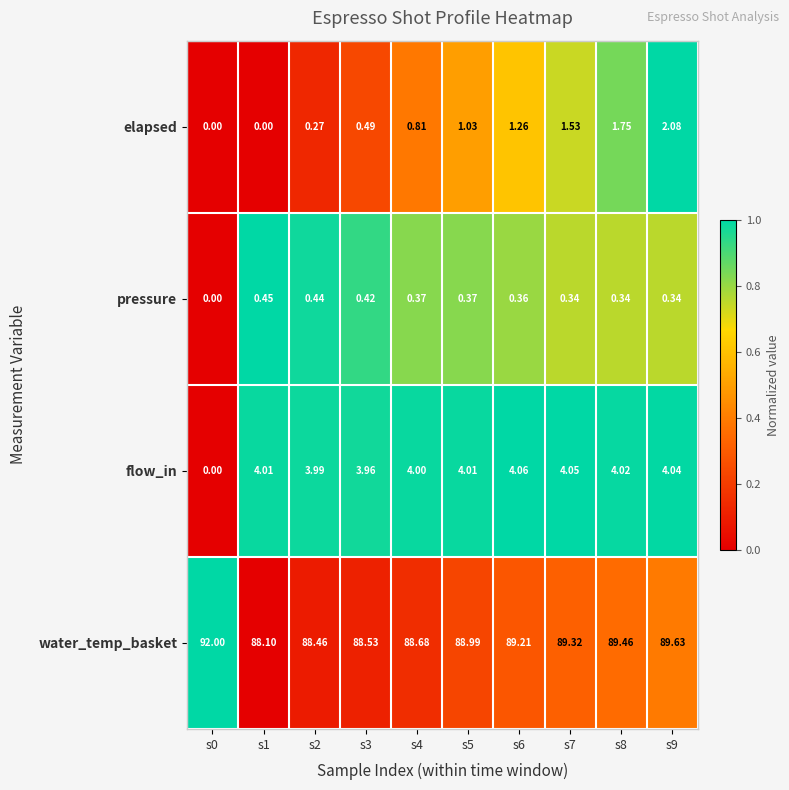

At how many categories does at least one series exceed 0?

10